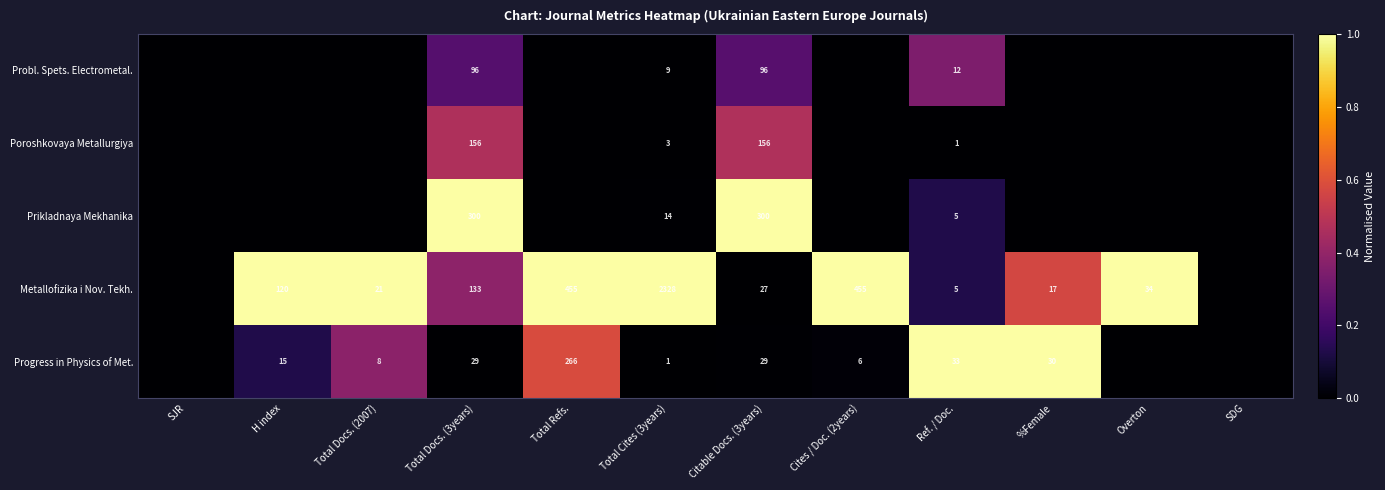

Which category has the lowest value across all series?

SJR